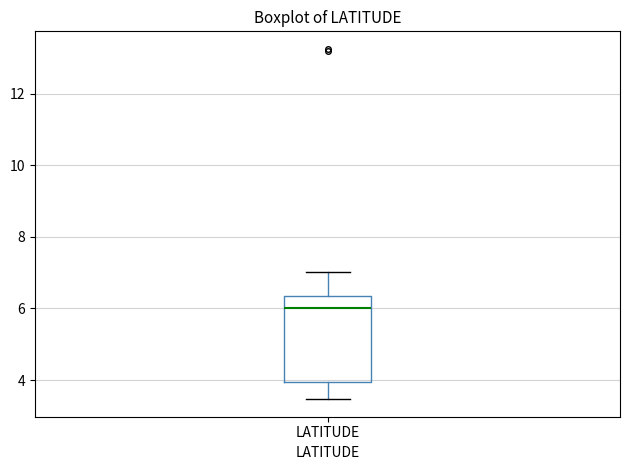

Where is the upper edge of the box for LATITUDE on the y-axis? The values are not printed on the chart, so give them approximately, as read against the axis.

6.4